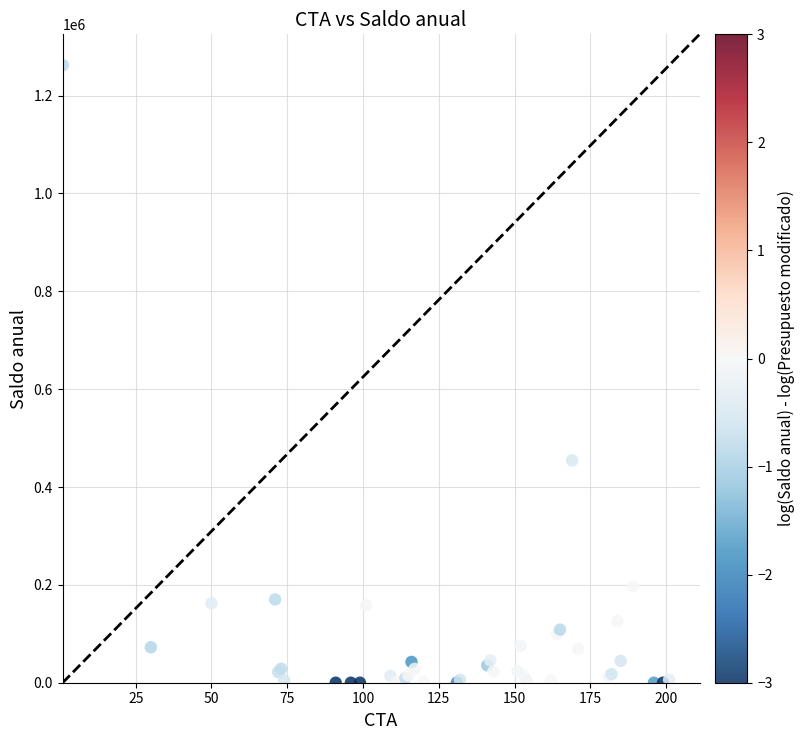

What Y value in the scatter plot is closest to 631097?

454309.8